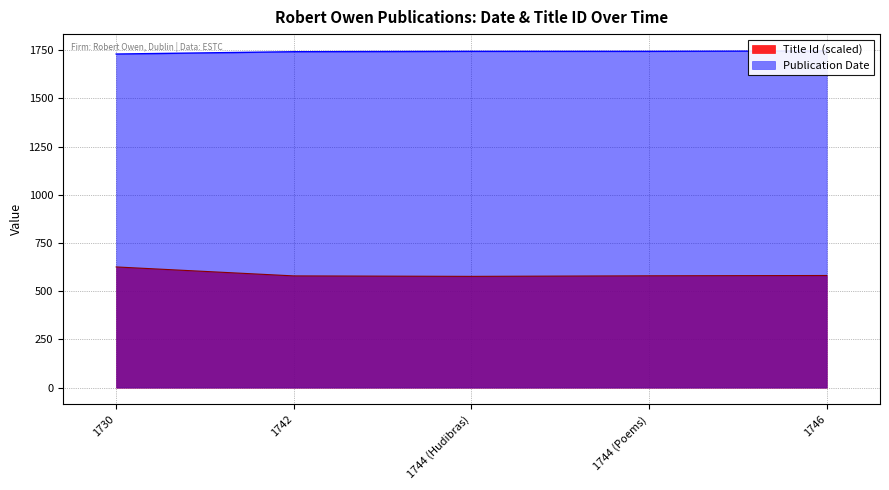

The Publication Date series shows 1746.0 at 1746. True or false?

True